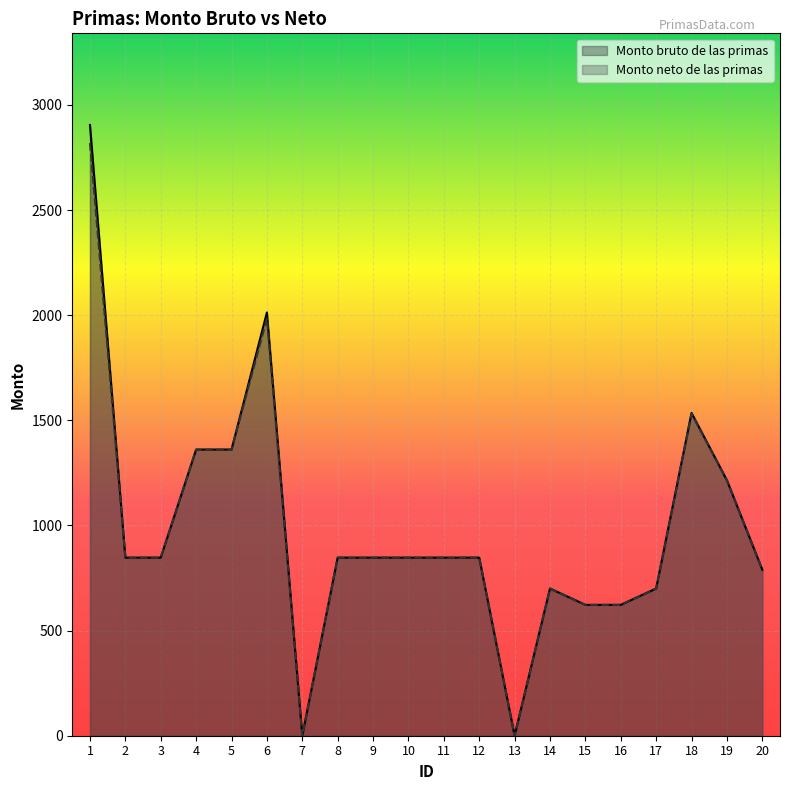

Count the number of data series in this chart.

2